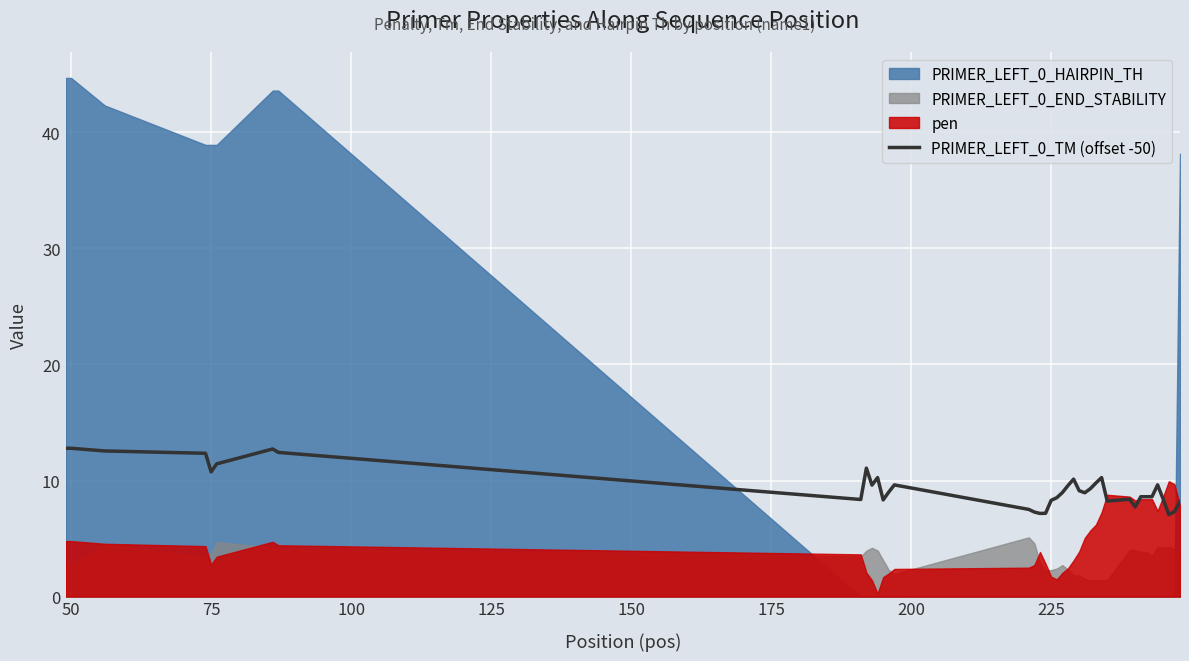

The PRIMER_LEFT_0_TM (offset -50) series shows 20.2 at 50. True or false?

False